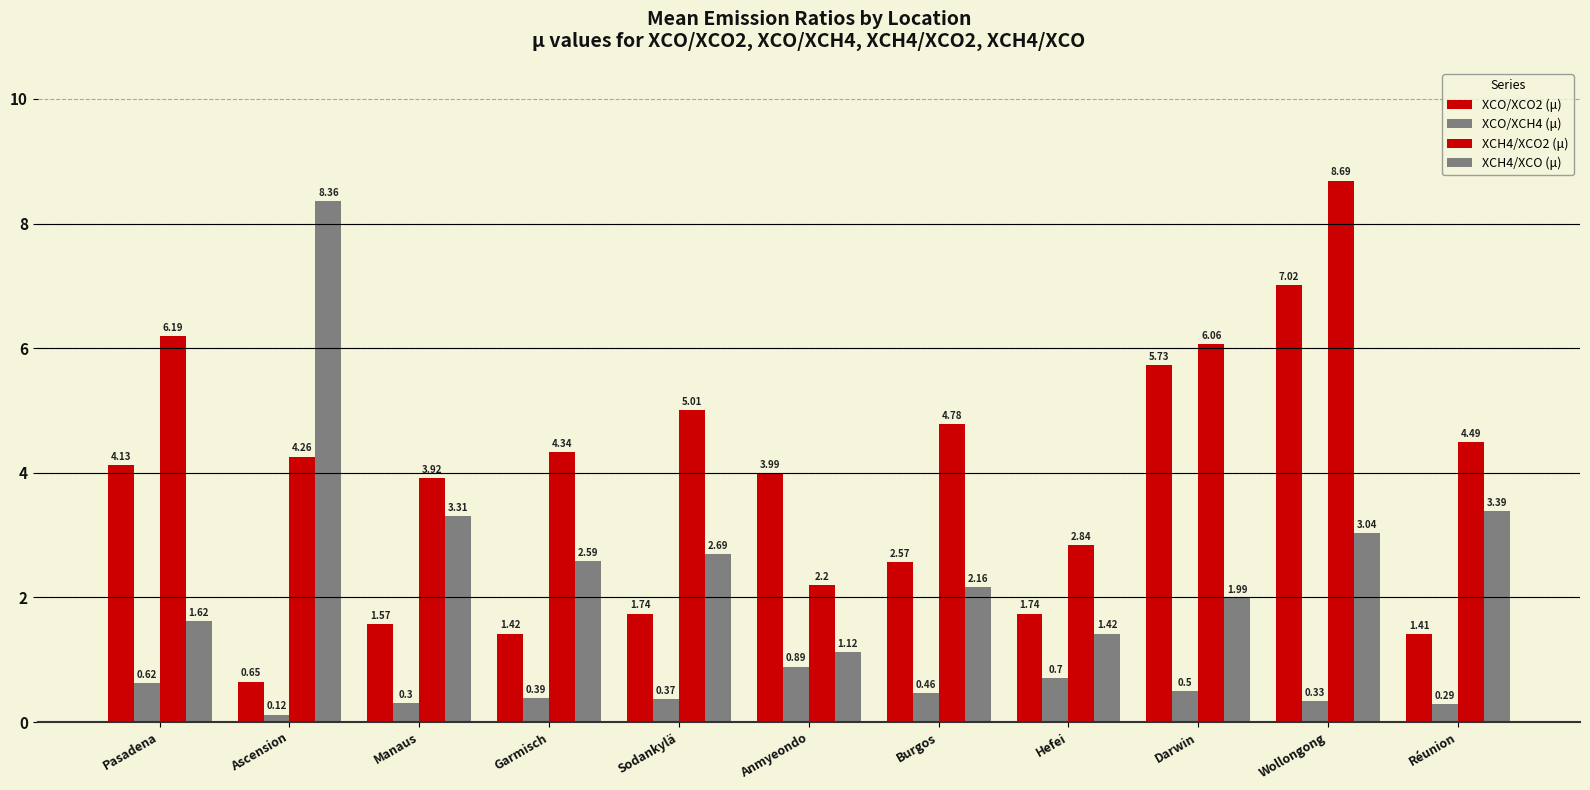

Does the chart contain any negative values?

No